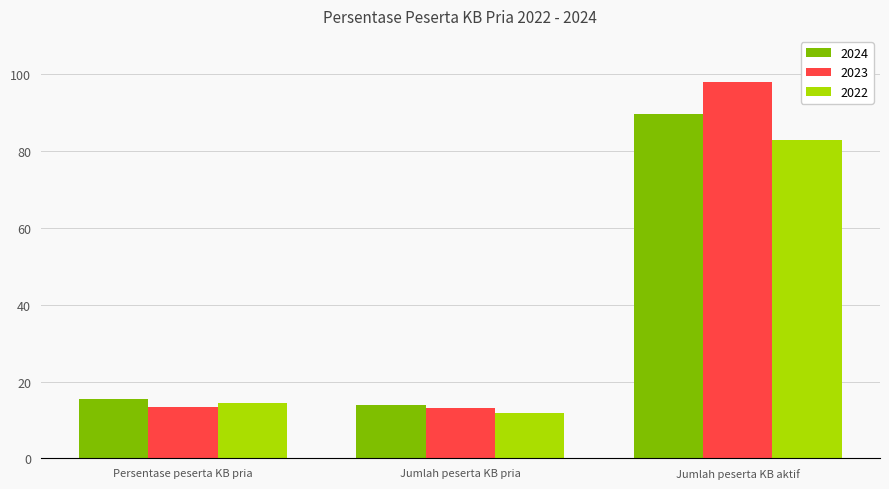

How many values in the 2022 series exceed 14?

2